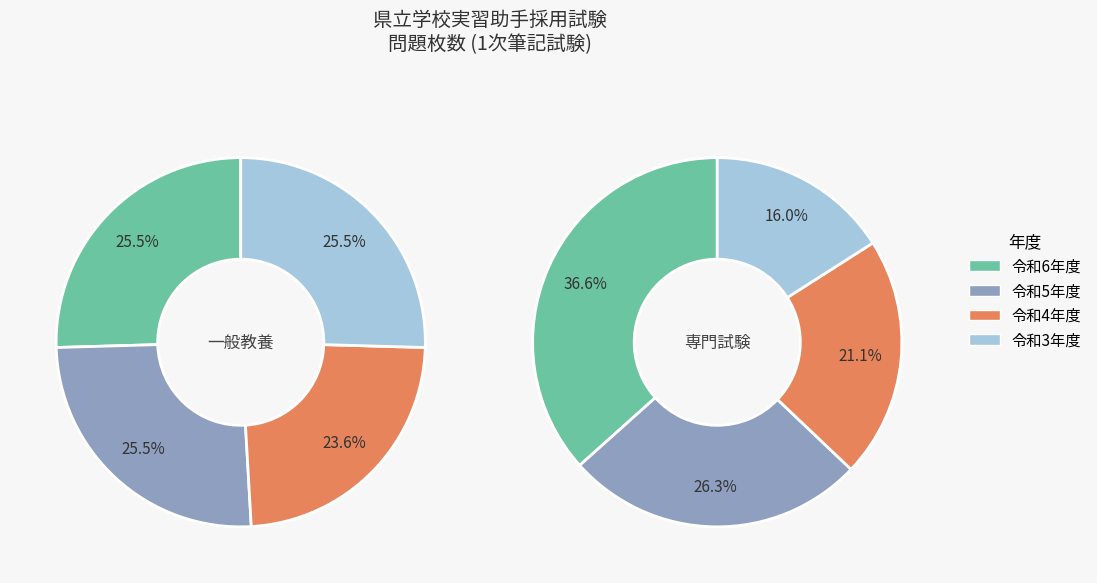

True or false: 4 accounts for 30% of the total.

False